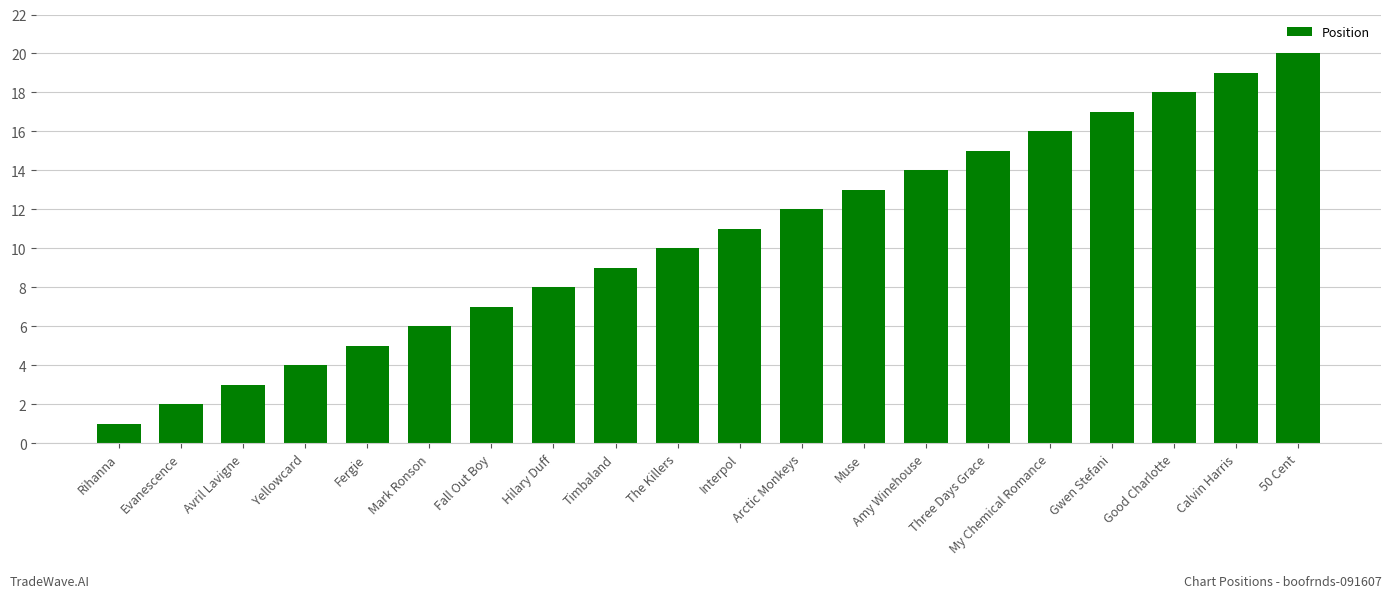

At which category does the chart reach its minimum across all series?

Rihanna